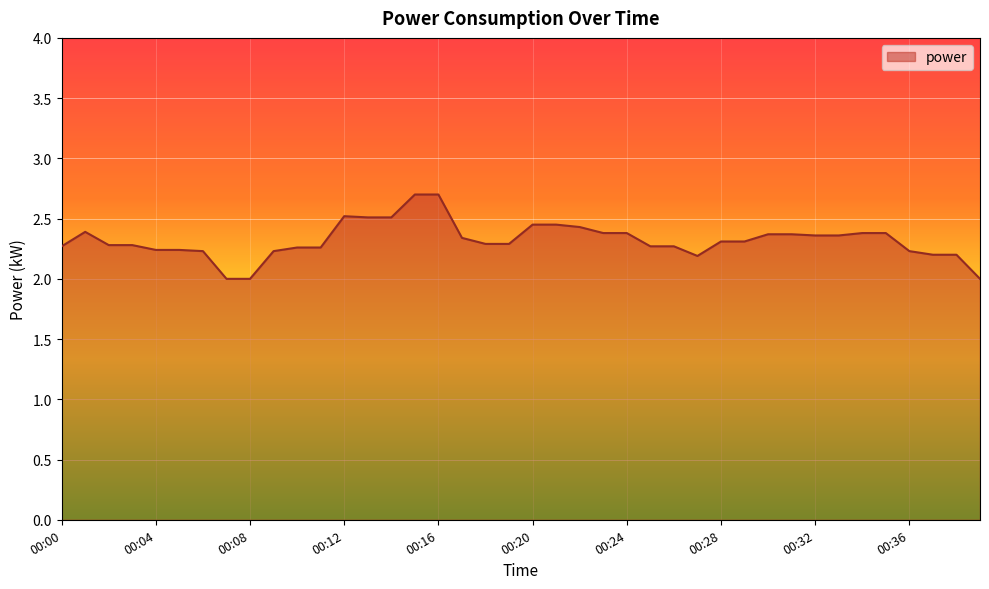

What is the minimum value shown in the chart?

2.0